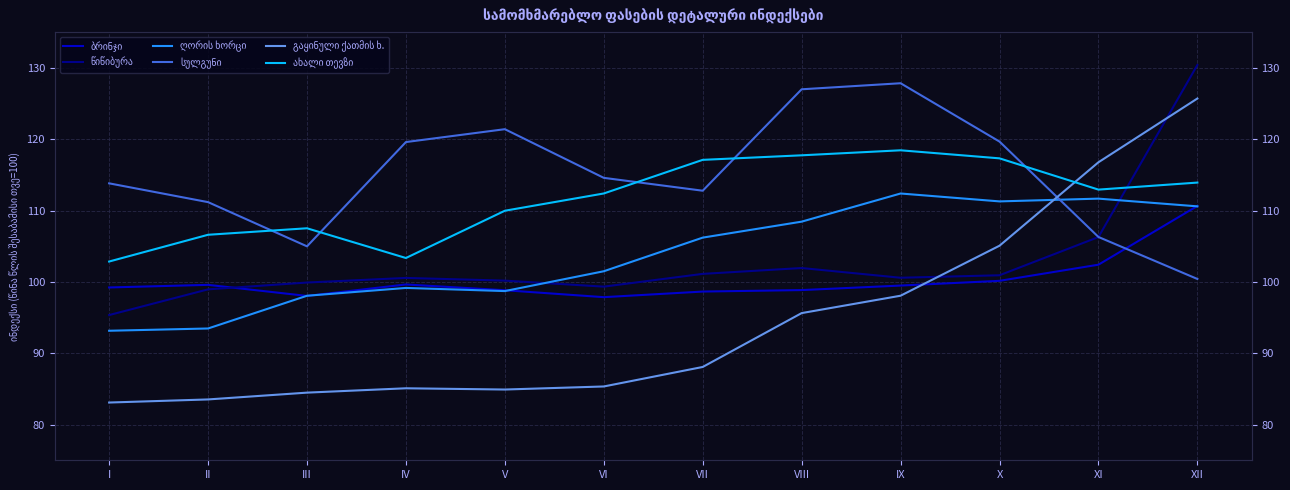

What is the value of the სულგუნი point at the 10th from the left?

119.7